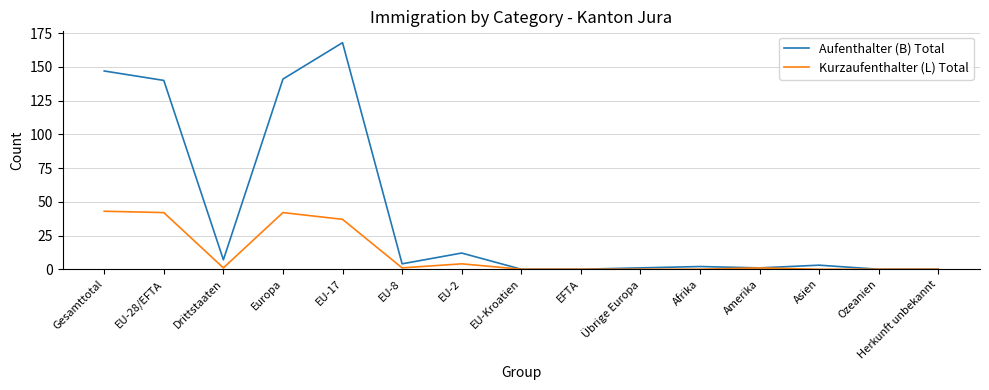

Count the number of data series in this chart.

2